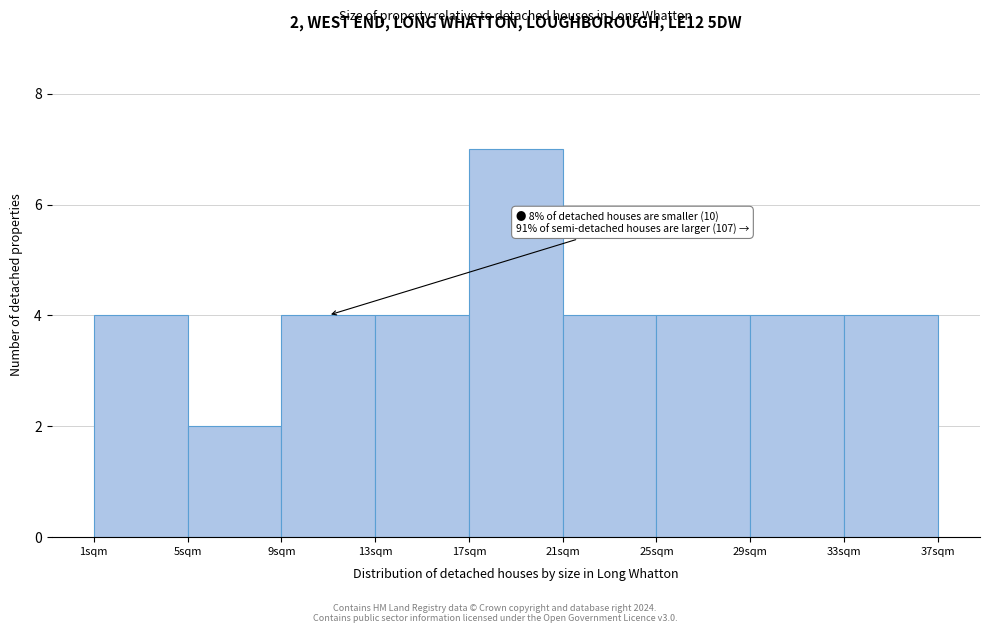

Over which range of the x-axis is the bar tallest?

17 to 21